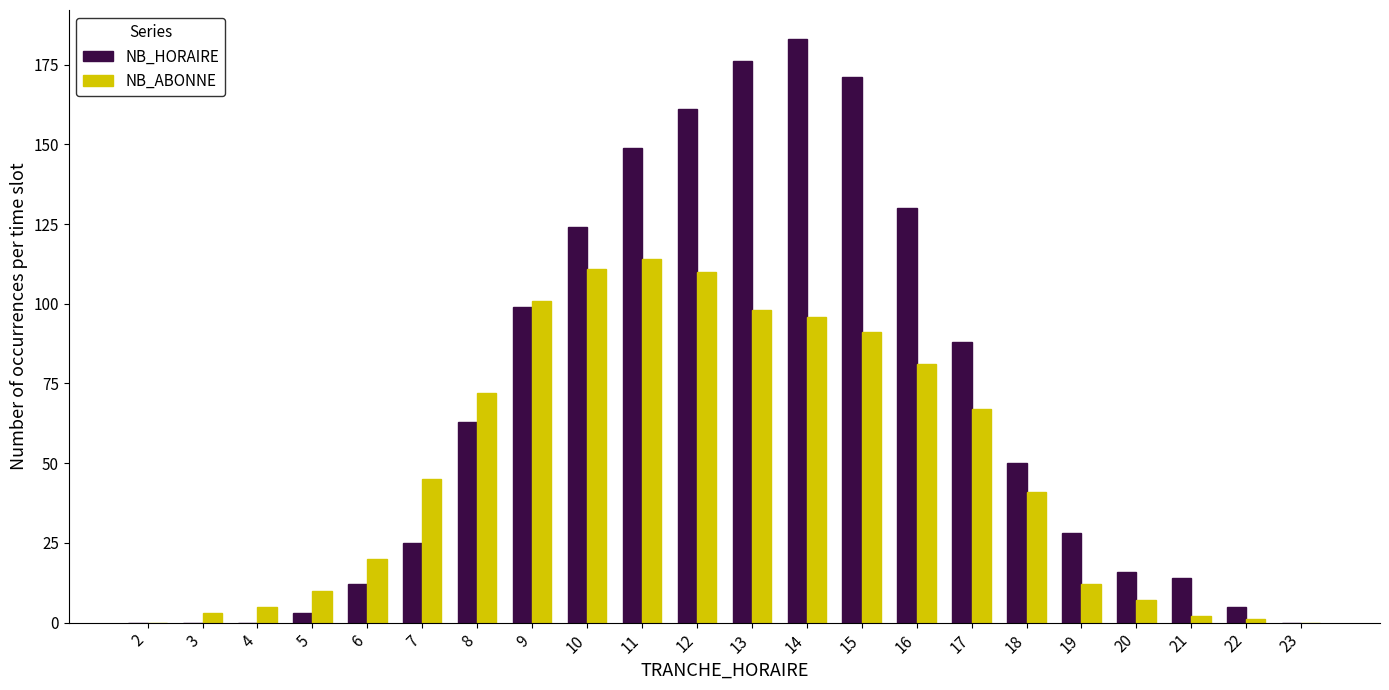

Is the value of NB_ABONNE at 15 greater than the value of NB_HORAIRE at 5?

Yes